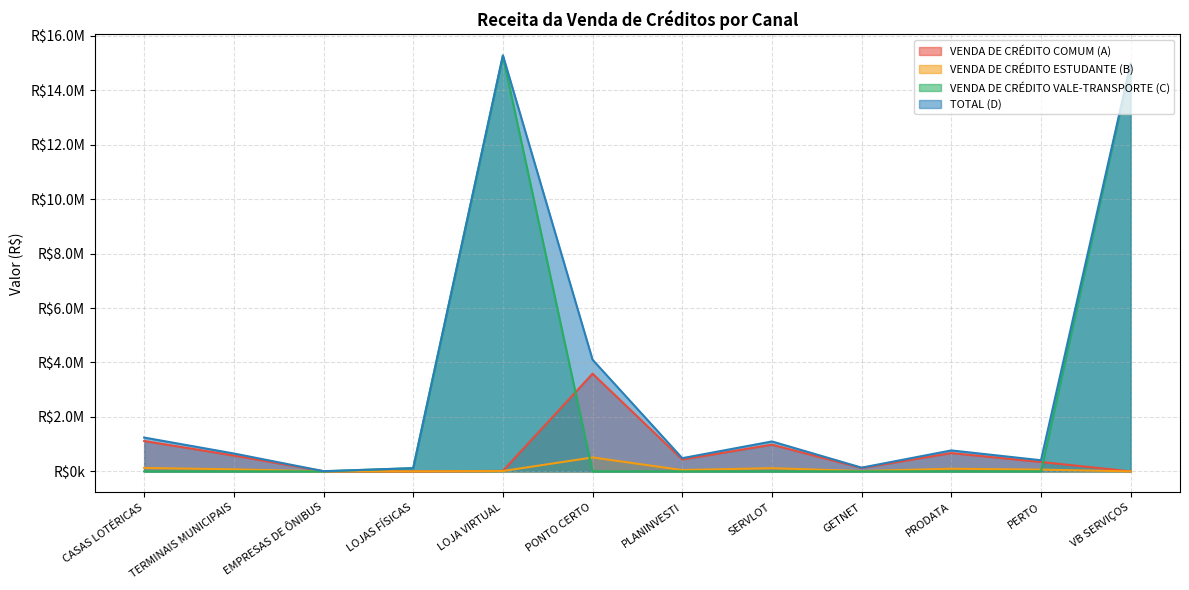

How many data points does each series have?

12